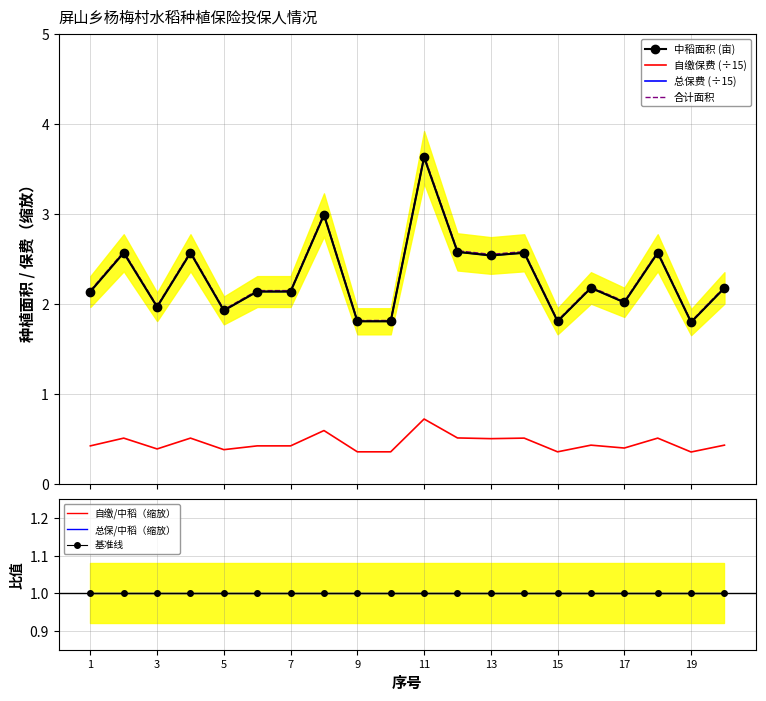

Which series has the largest total across all categories?

总保费